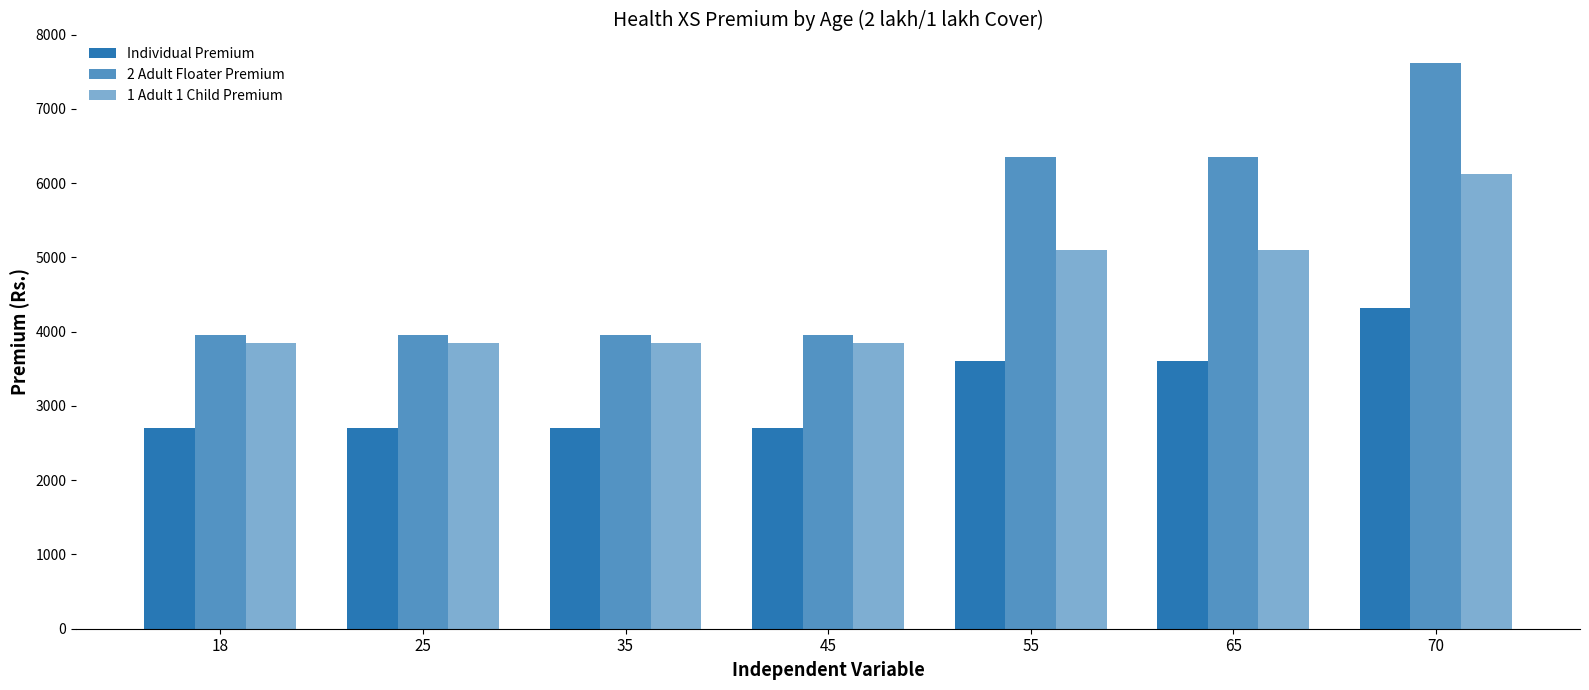

How many bars are there in total?

21